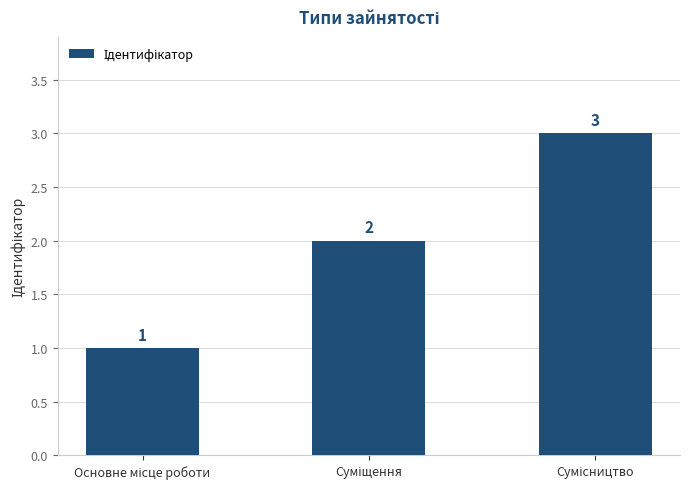

How many data points are less than 2?

1